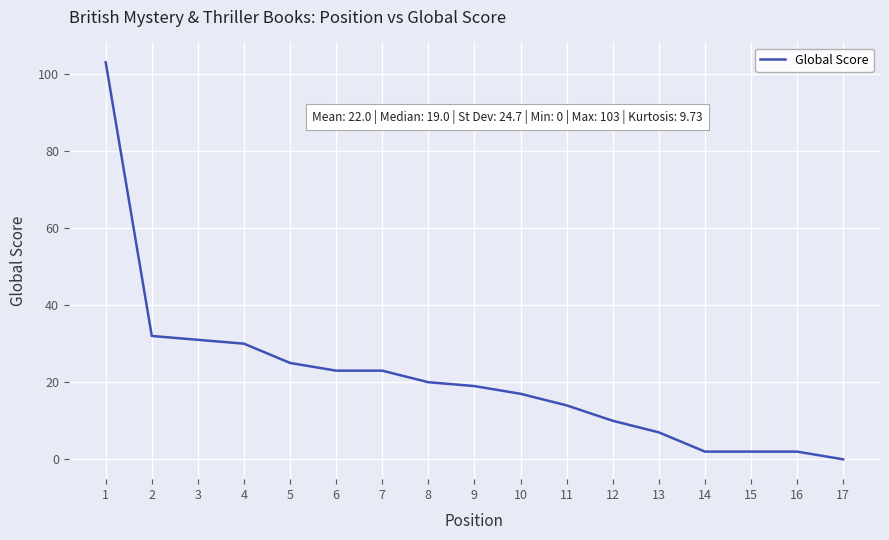

True or false: the data shows 20 at 8.

True